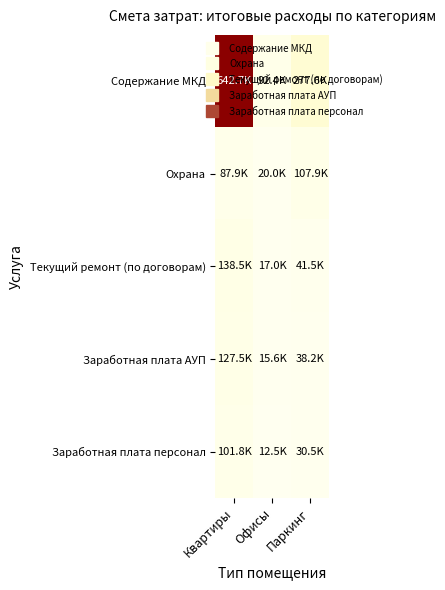

At which category is the sum across all series the highest?

Квартиры